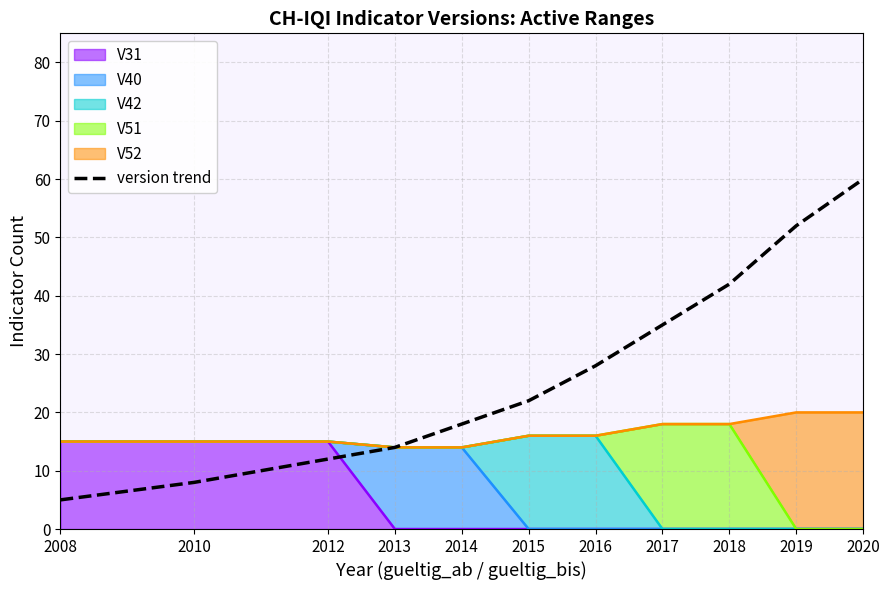

What is the difference between the second highest and second lowest values?

44